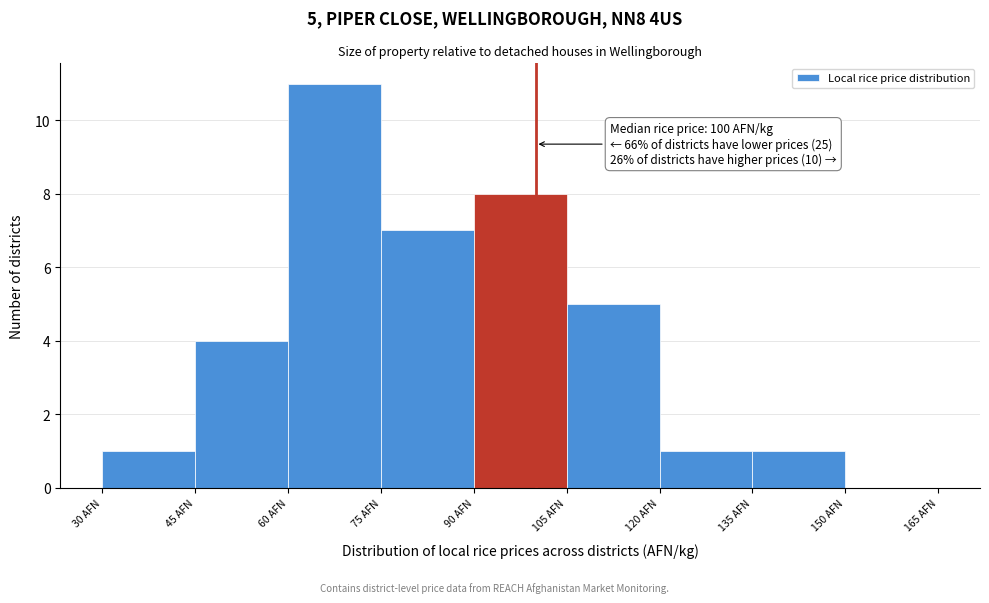

Which range on the x-axis has the tallest bar?

60 to 75